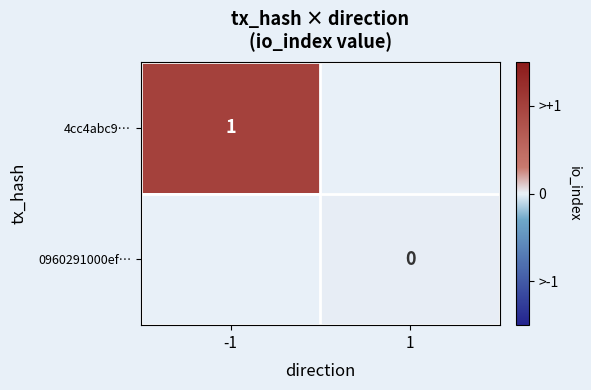

How many data points does each series have?

2